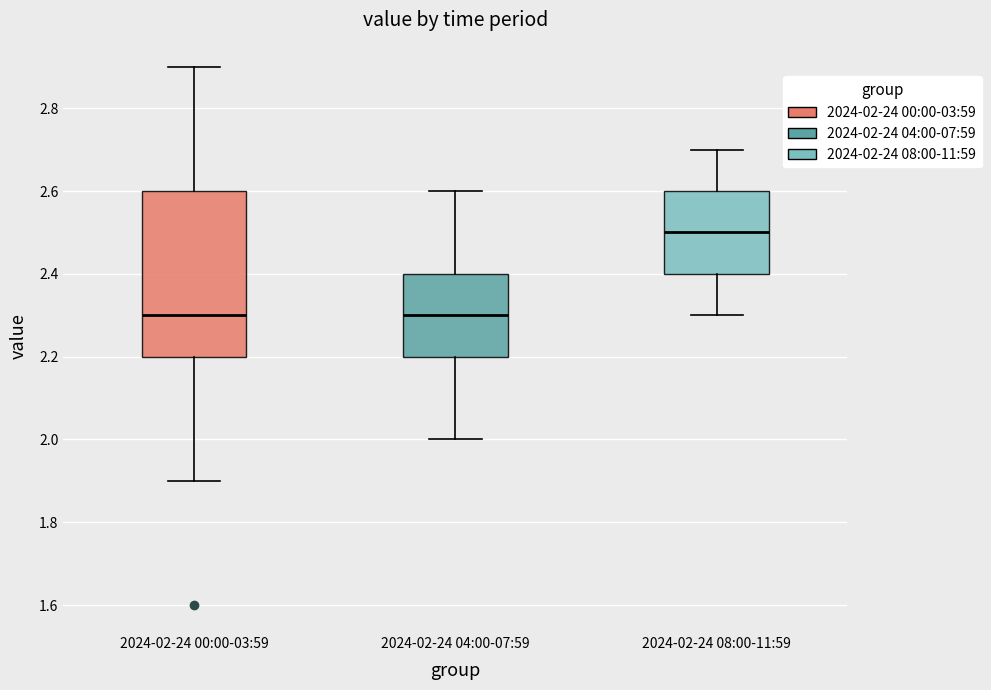

Where is the upper edge of the box for 2024-02-24 04:00-07:59 on the y-axis? The values are not printed on the chart, so give them approximately, as read against the axis.

2.4